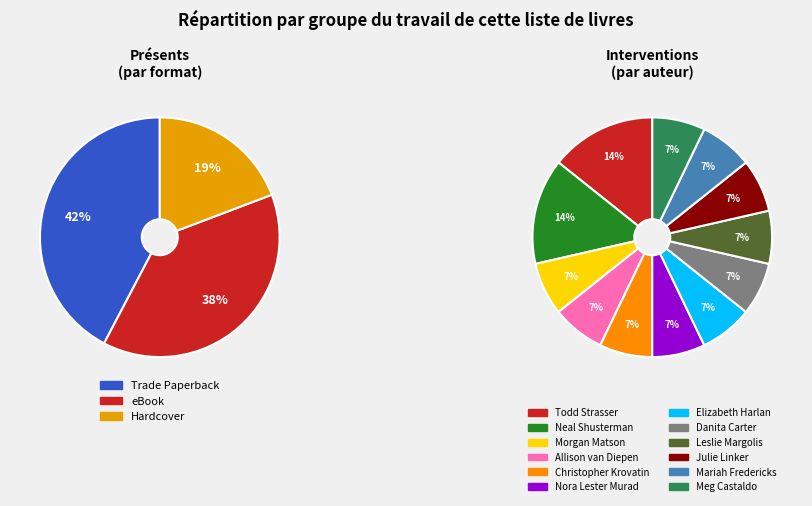

True or false: Trade Paperback accounts for 30% of the total.

False